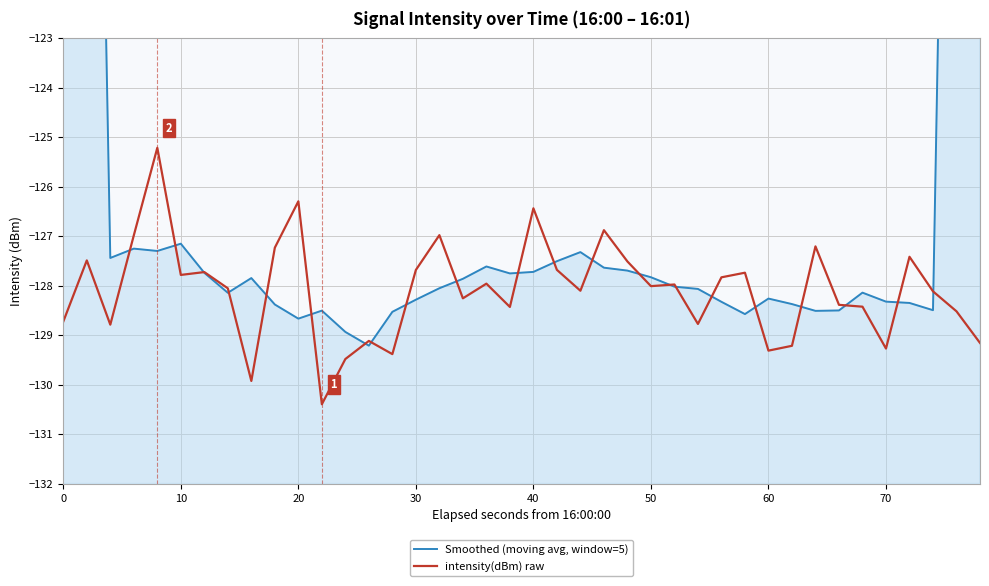

Which series ends up on top after the final intersection of intensity(dBm) raw and Smoothed (moving avg, window=5)?

Smoothed (moving avg, window=5)